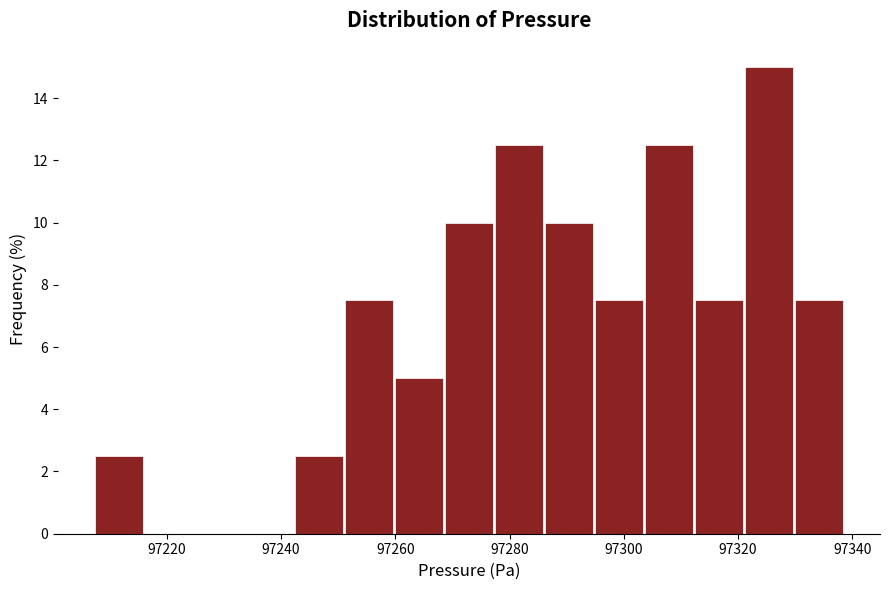

Reading left to right, transcribe this chart: for each bar, give the range it covers on the x-axis and its height. Neither the bar edges nor the heights are printed on the chart, so give them approximately, as read against the axes.

97208 to 97216: 2.6
97216 to 97224: 0
97224 to 97234: 0
97234 to 97242: 0
97242 to 97252: 2.6
97252 to 97260: 7.6
97260 to 97268: 5.0
97268 to 97278: 10.0
97278 to 97286: 12.6
97286 to 97294: 10.0
97294 to 97304: 7.6
97304 to 97312: 12.6
97312 to 97322: 7.6
97322 to 97330: 15.0
97330 to 97338: 7.6